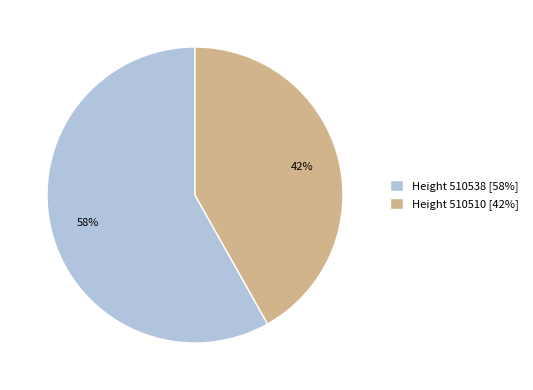

Which category accounts for the majority?

Height 510538 [58%]